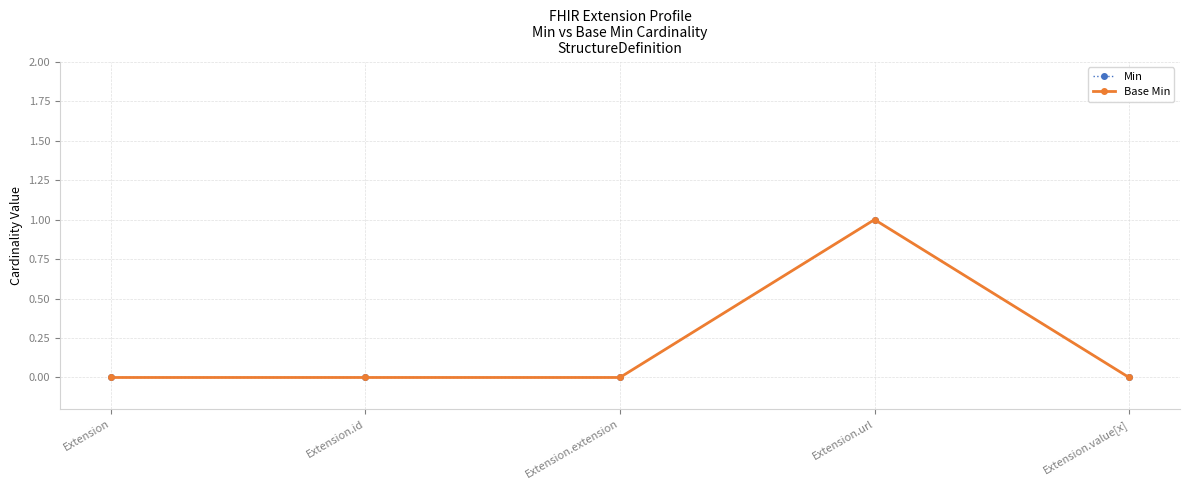

List the series in order of their peak value, highest first.

Min, Base Min